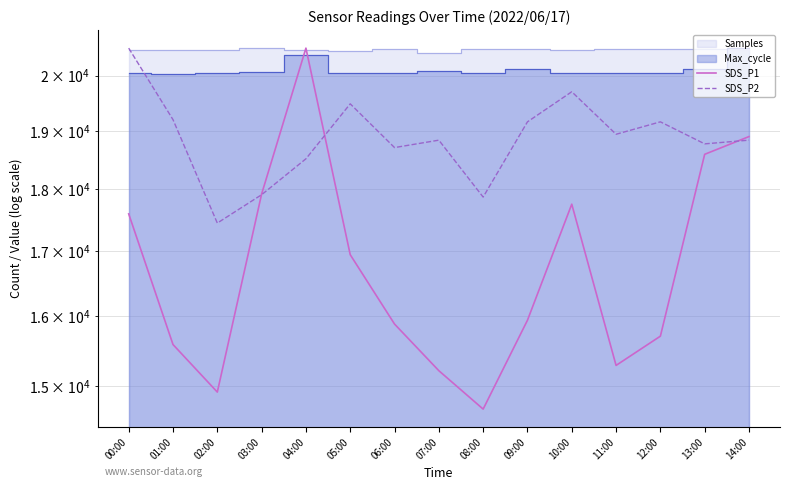

Which category has the highest value in the SDS_P1 series?

04:00